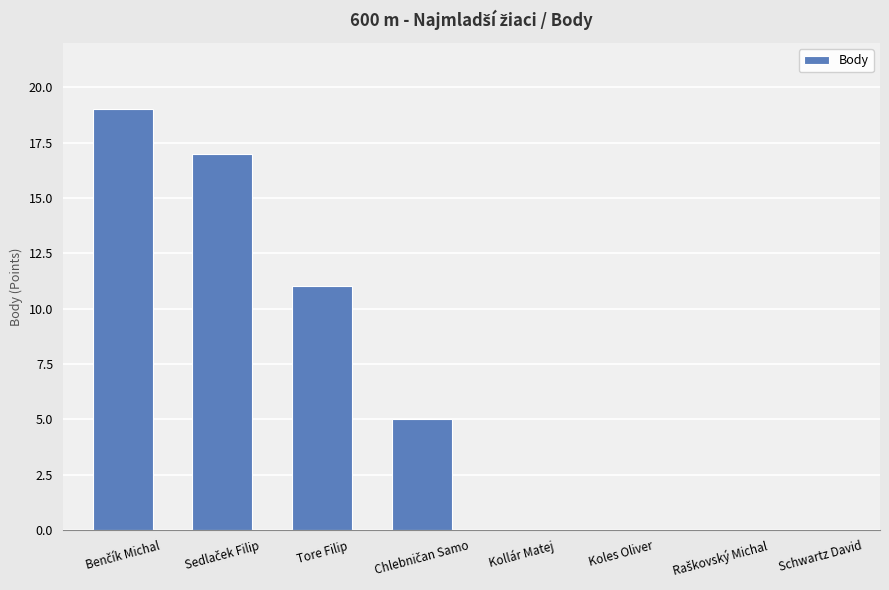

What is the greatest value displayed?

19